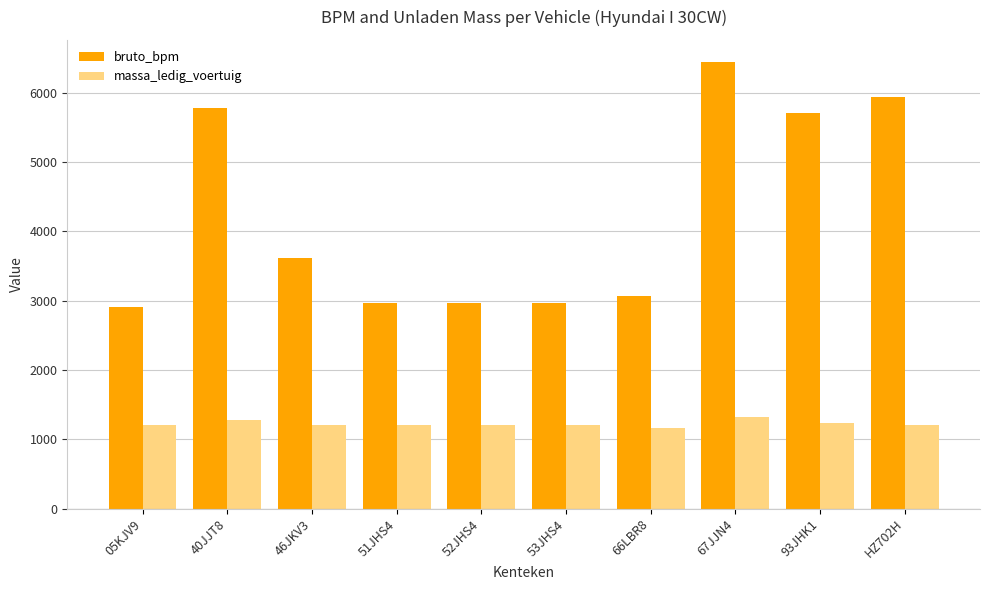

At 53JHS4, list the series in order from largest to smallest.

bruto_bpm, massa_ledig_voertuig